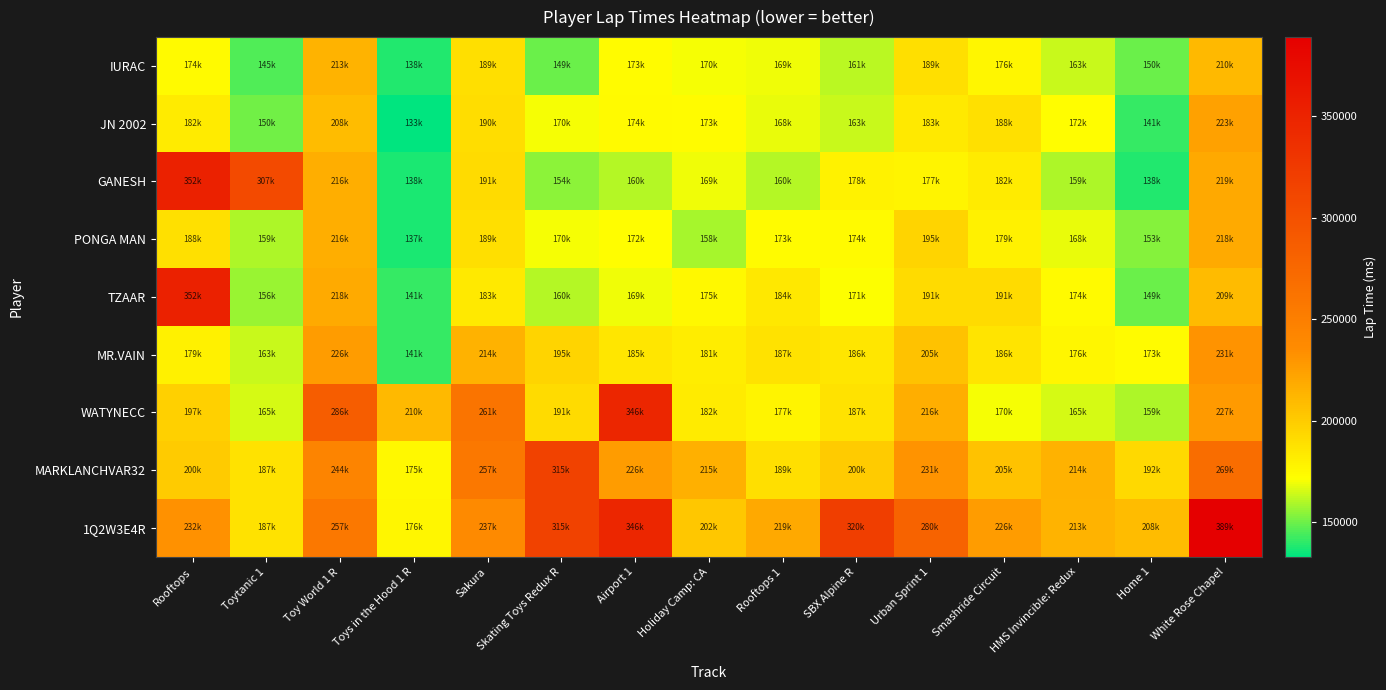

At which category is the sum across all series the highest?

White Rose Chapel